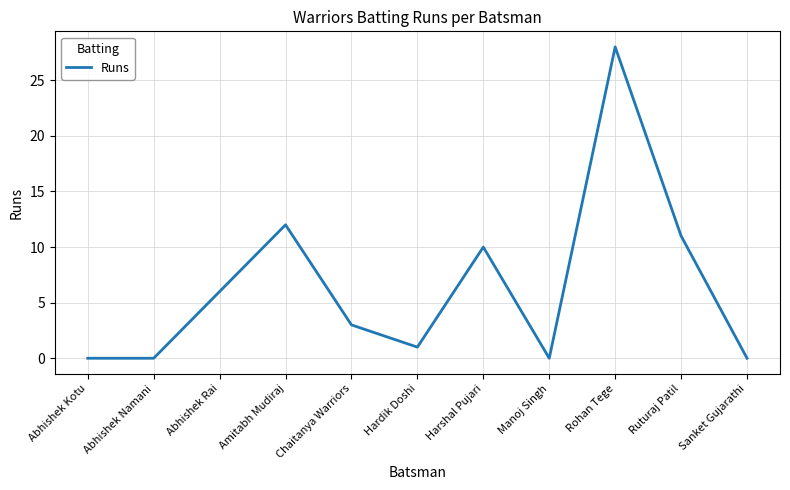

Is it true that the value at Ruturaj Patil is 6?

False